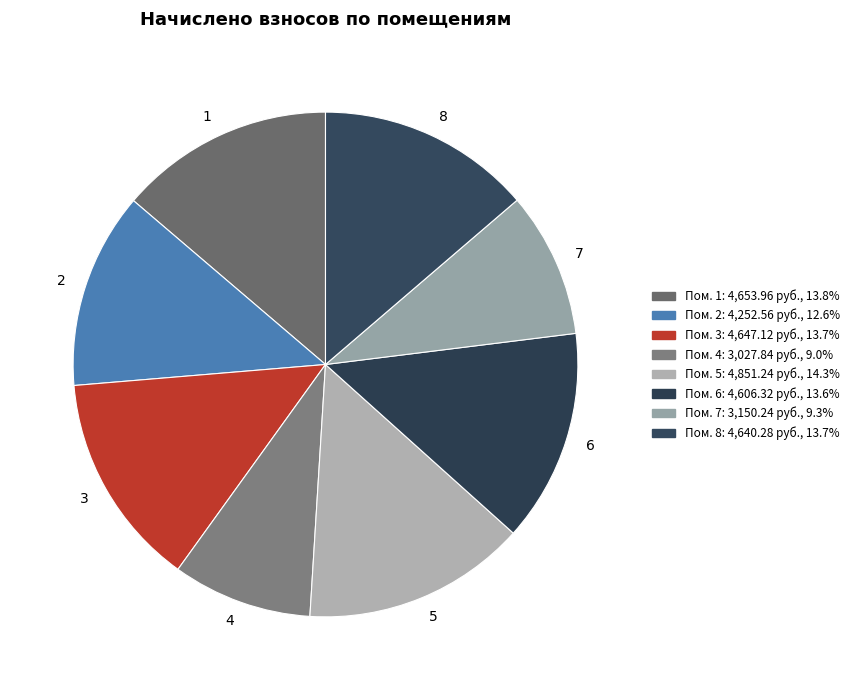

How many slices are in this pie chart?

8